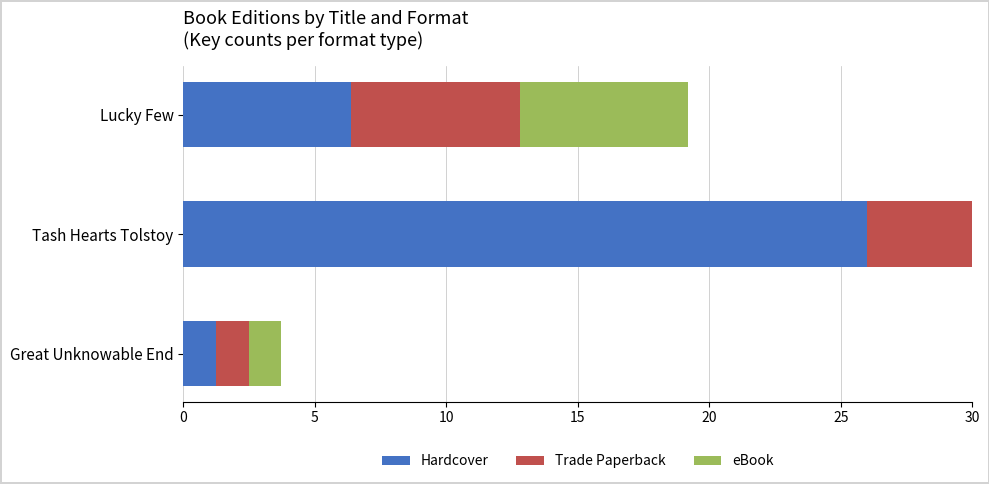

What are all the series names shown in the legend?

Hardcover, Trade Paperback, eBook